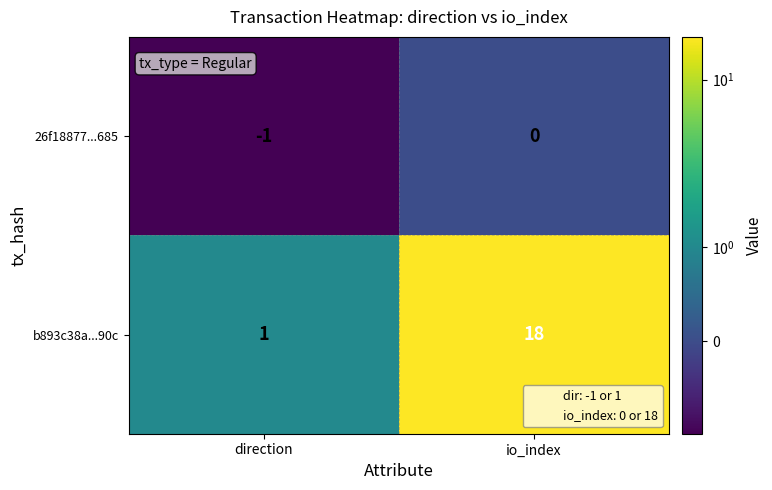

What is the total value across all series at io_index?

18